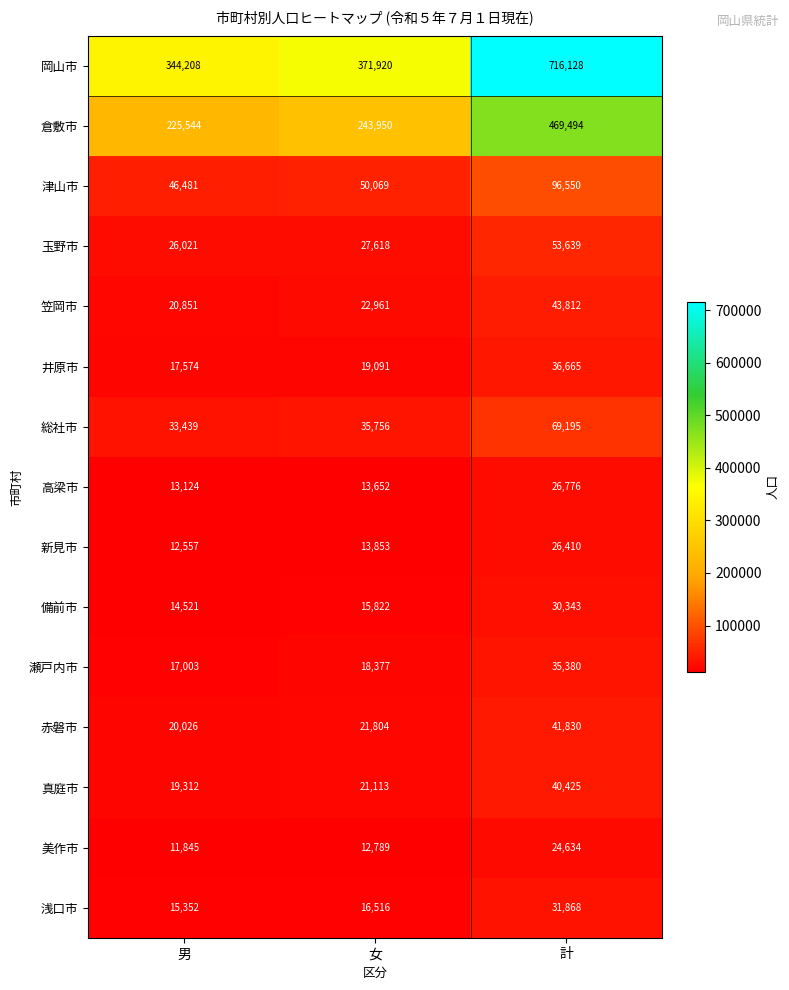

At how many categories does at least one series exceed 307993?

3